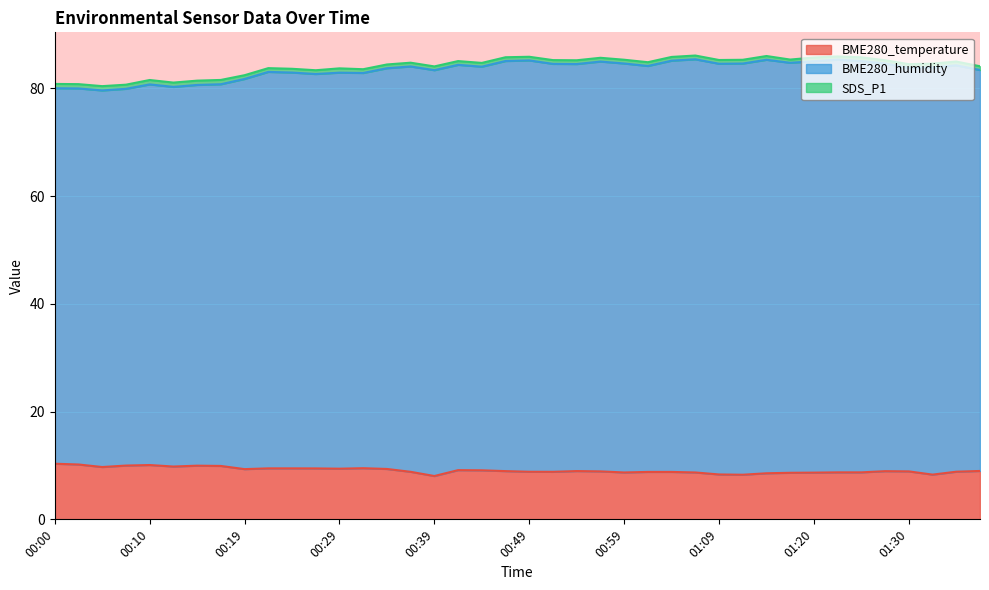

Which series has the largest total across all categories?

BME280_humidity